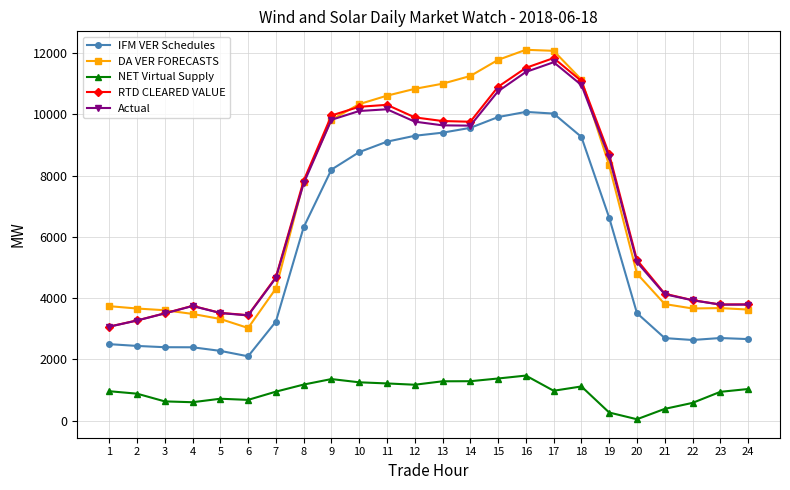

What is the difference between the NET Virtual Supply values at 19 and 4?

336.3